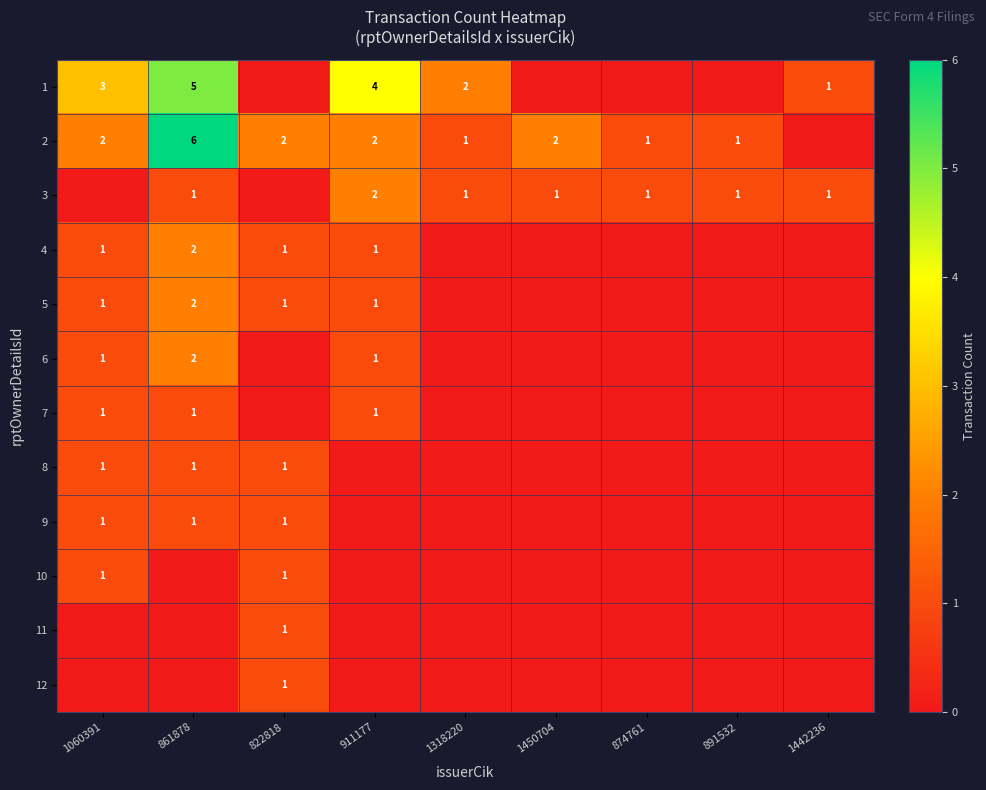

Is it true that 5 equals 2 at 861878?

True